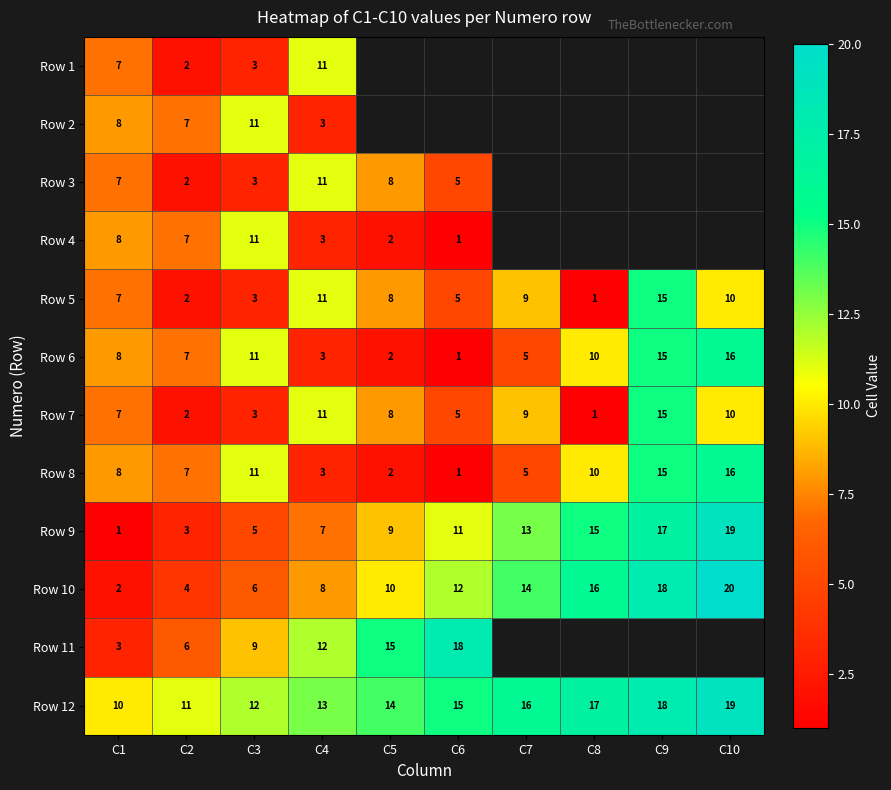

Is the value of Row 7 at C6 greater than the value of Row 1 at C3?

Yes